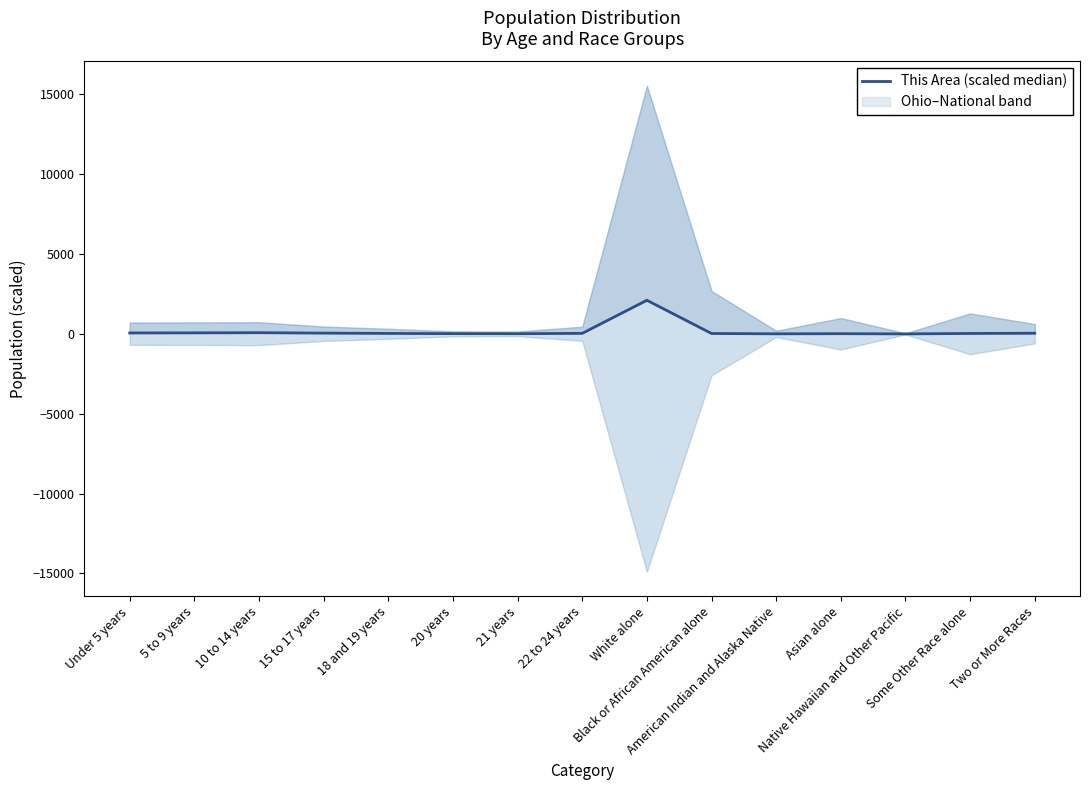

Count the number of categories in the chart.

15